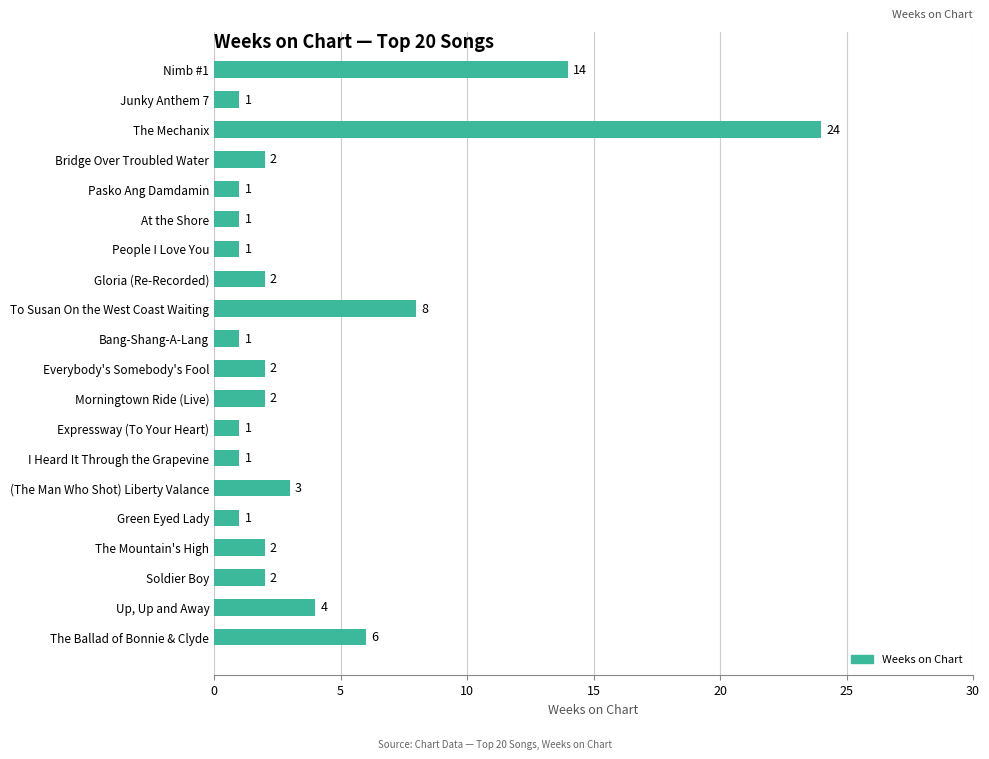

What is the label of the 5th bar from the top?

Pasko Ang Damdamin